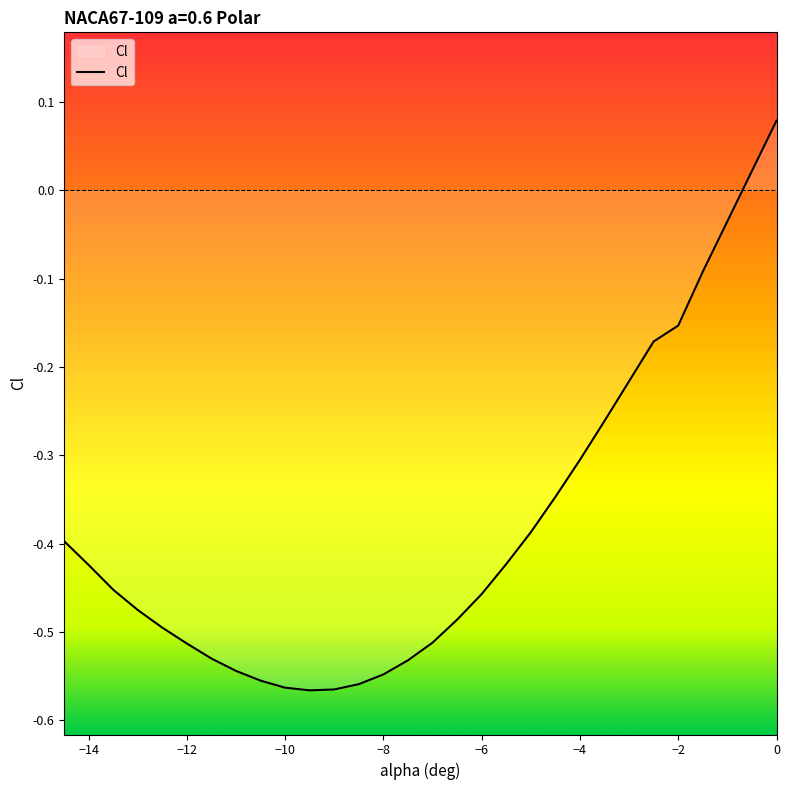

Is it true that the value at −8 is -0.7?

False